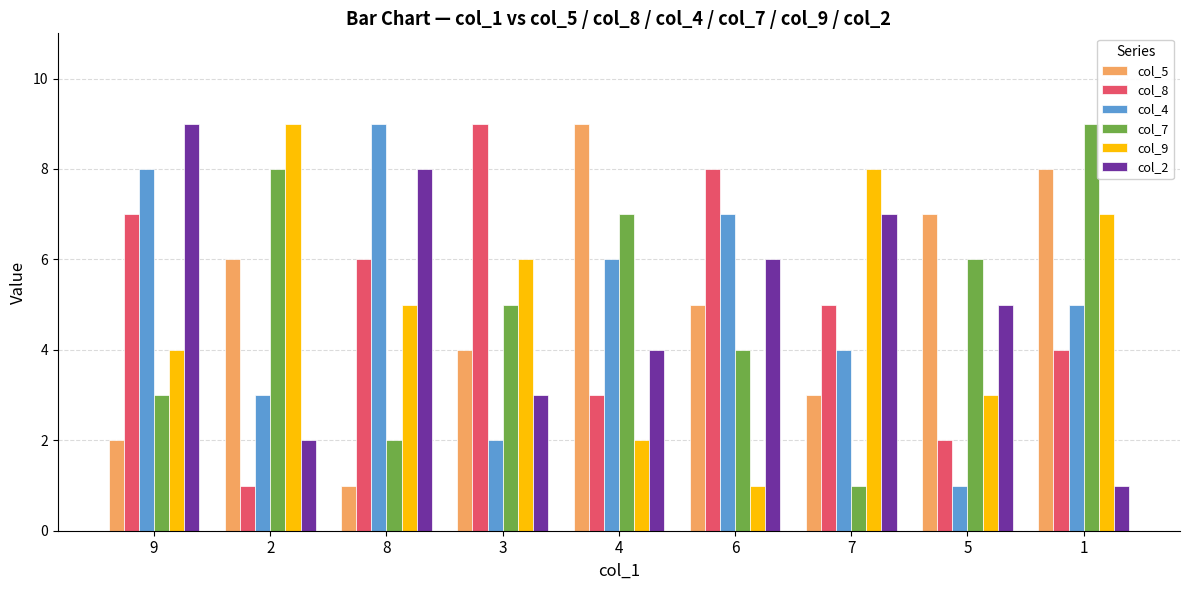

What is the difference between the col_5 values at 3 and 6?

1